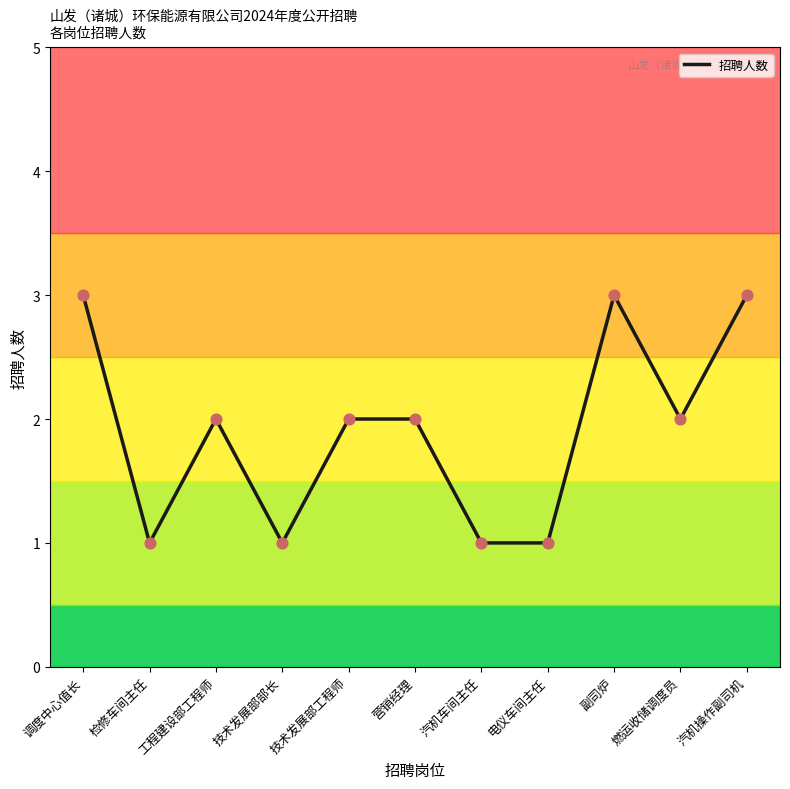

Which has a higher value, 技术发展部工程师 or 汽机车间主任?

技术发展部工程师